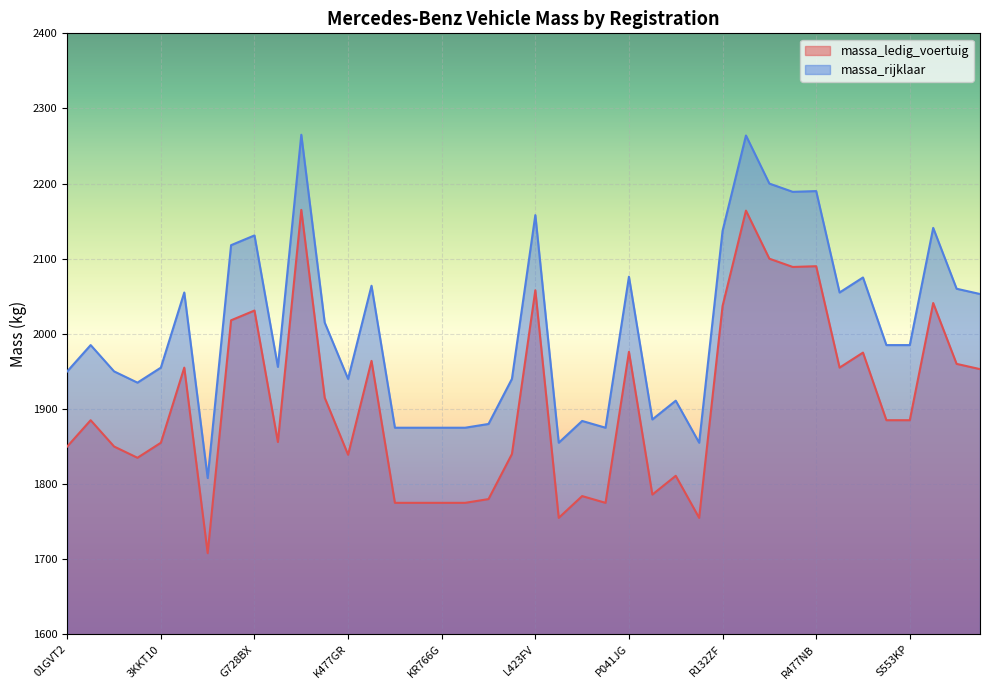

Which series has the largest total across all categories?

massa_rijklaar